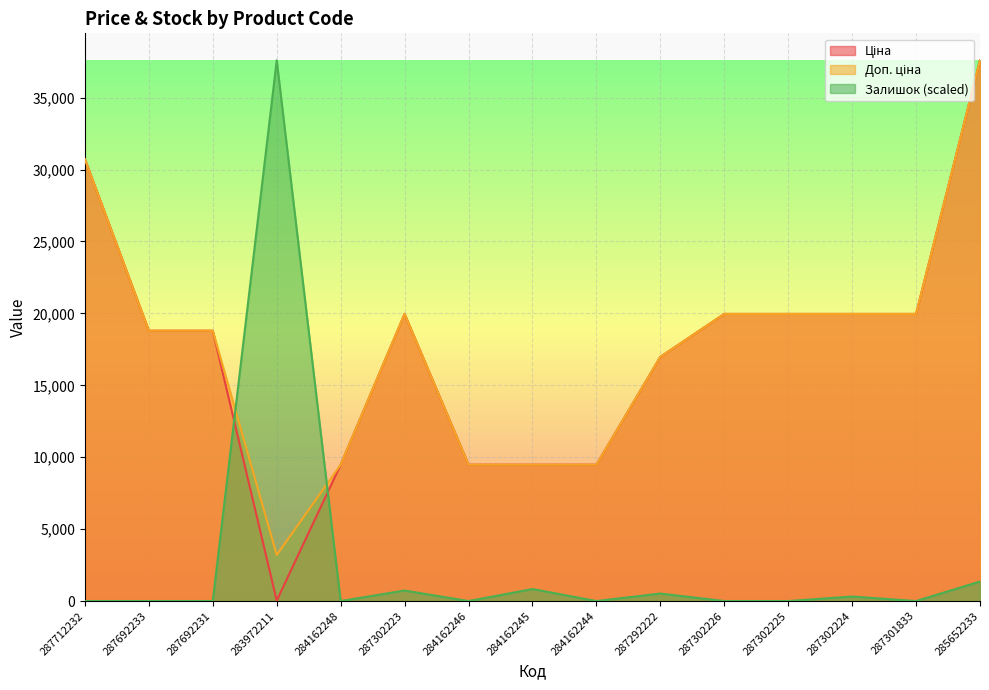

The Залишок series shows 506.7 at 287302223. True or false?

False